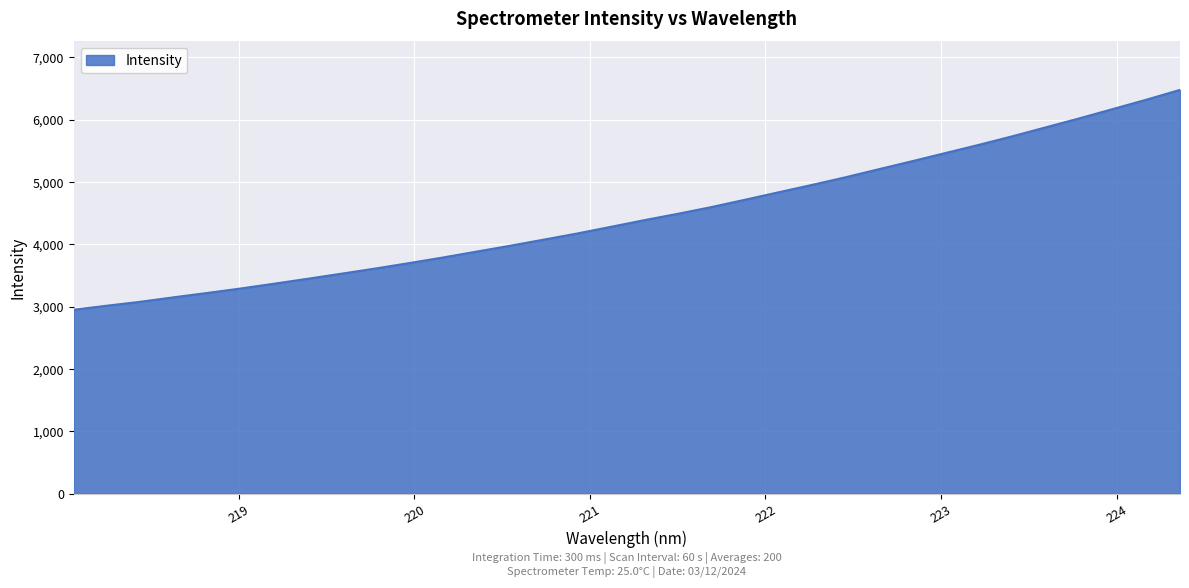

What is the smallest value displayed?

2950.4